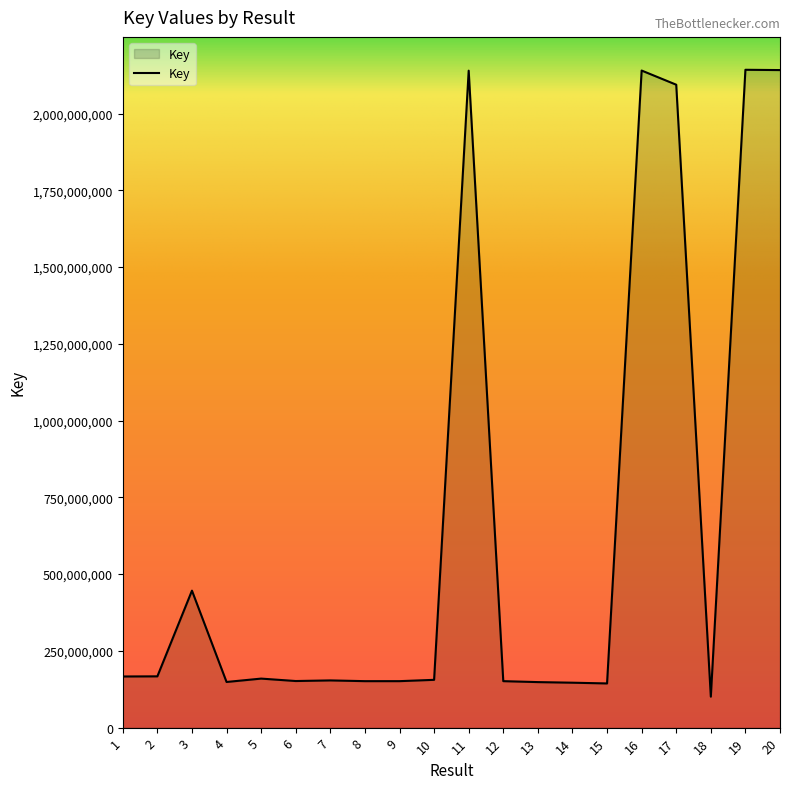

Does the chart have visible grid lines?

No